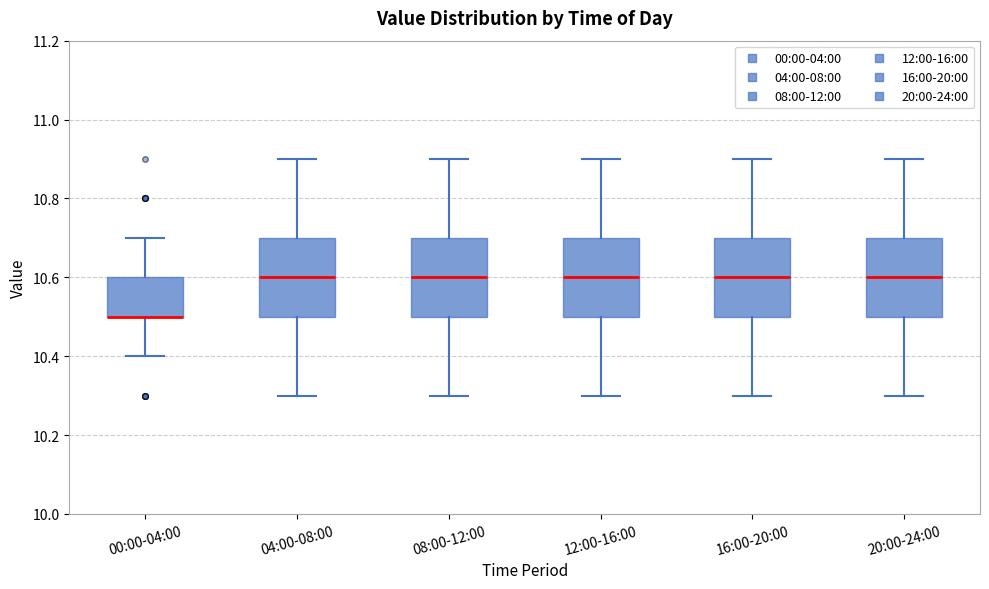

Reading left to right, read every box against the y-axis: the position of its median line, the range the box covers, and the ends of its whiskers. The values are not printed on the chart, so give them approximately, as read against the axis.

00:00-04:00: median 10.5 (drawn on the box's lower edge), box 10.5 to 10.6, whiskers 10.4 to 10.7
04:00-08:00: median 10.6, box 10.5 to 10.7, whiskers 10.3 to 10.9
08:00-12:00: median 10.6, box 10.5 to 10.7, whiskers 10.3 to 10.9
12:00-16:00: median 10.6, box 10.5 to 10.7, whiskers 10.3 to 10.9
16:00-20:00: median 10.6, box 10.5 to 10.7, whiskers 10.3 to 10.9
20:00-24:00: median 10.6, box 10.5 to 10.7, whiskers 10.3 to 10.9